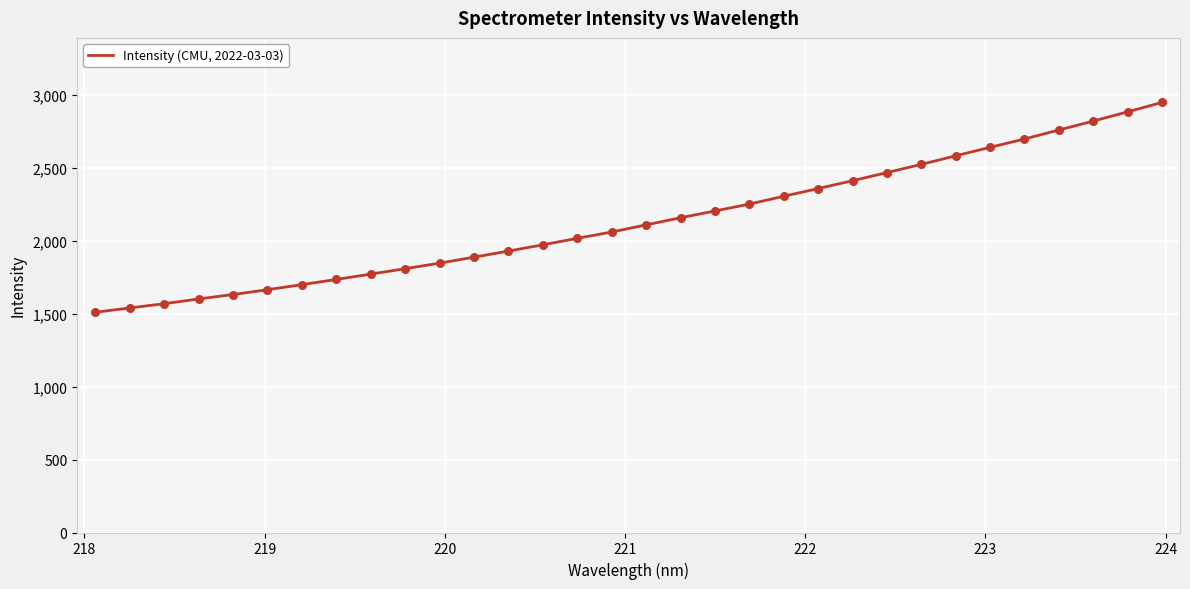

What is the difference between the maximum and minimum values?

1439.8